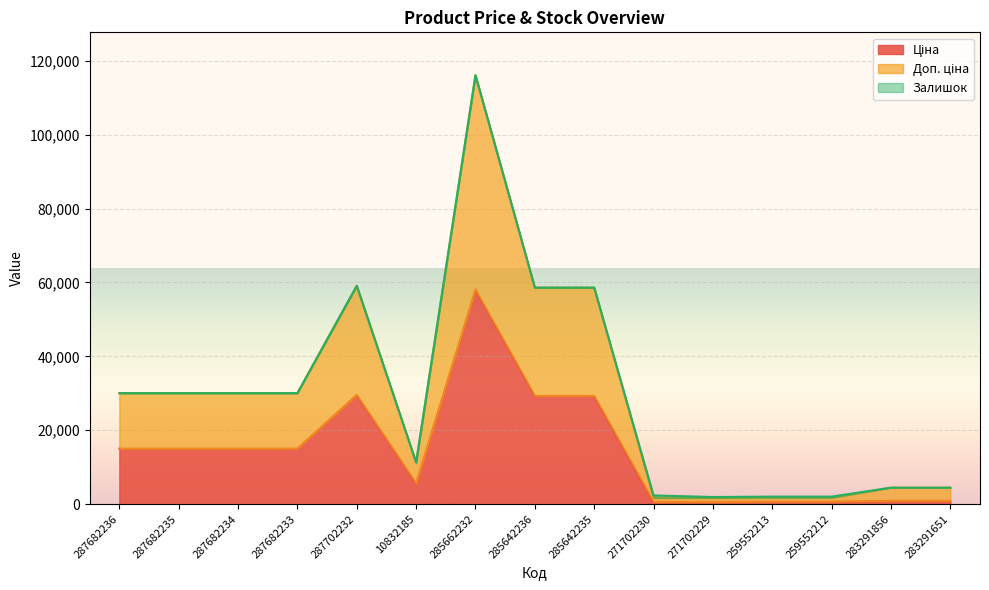

What is the sum of all Ціна values?

216218.5